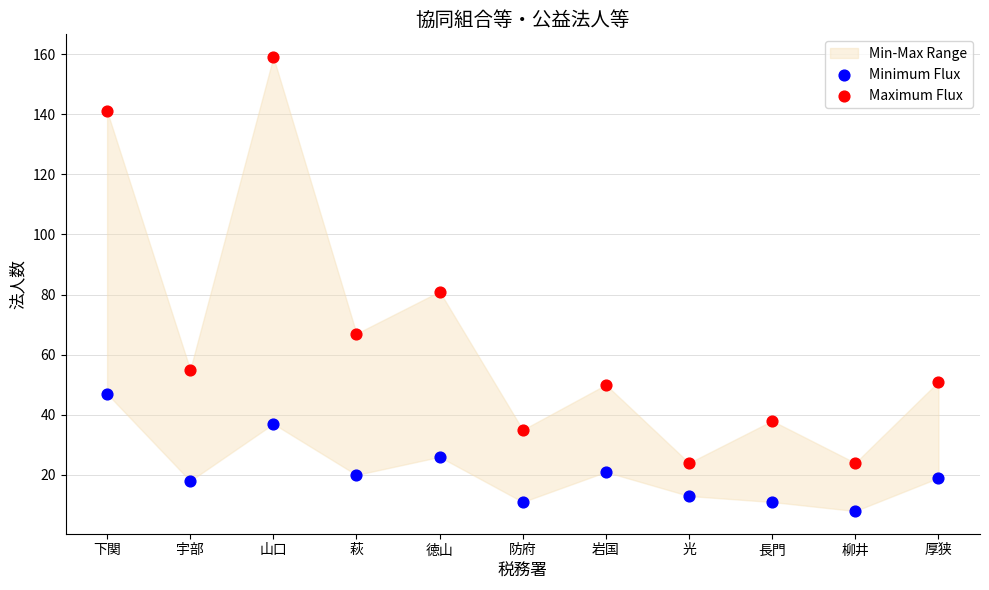

Which series reaches the minimum Y coordinate?

Minimum Flux